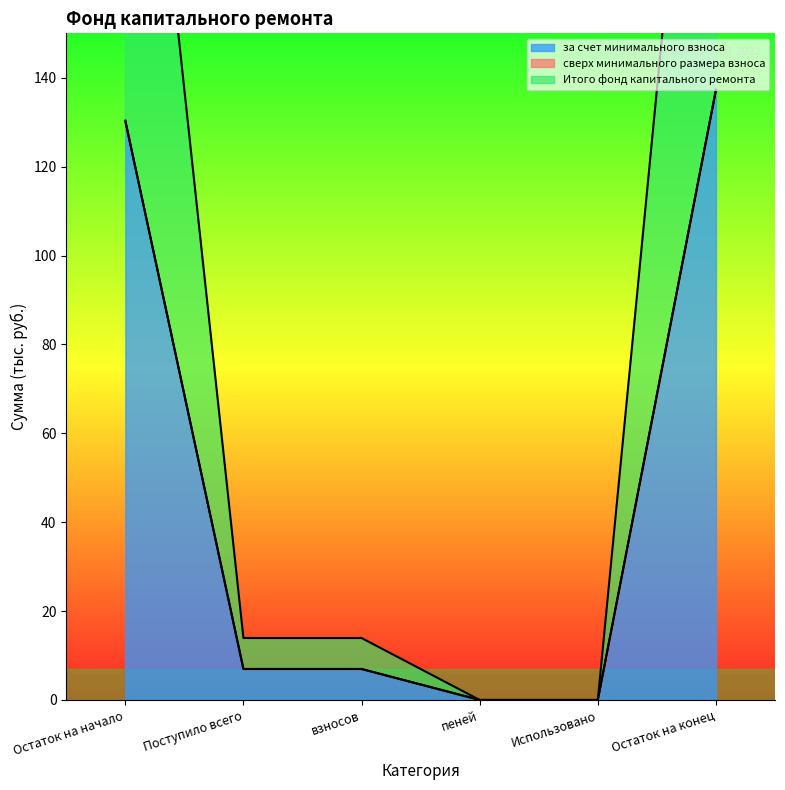

At взносов, list the series in order from smallest to largest.

за счет минимального взноса, Итого фонд капитального ремонта